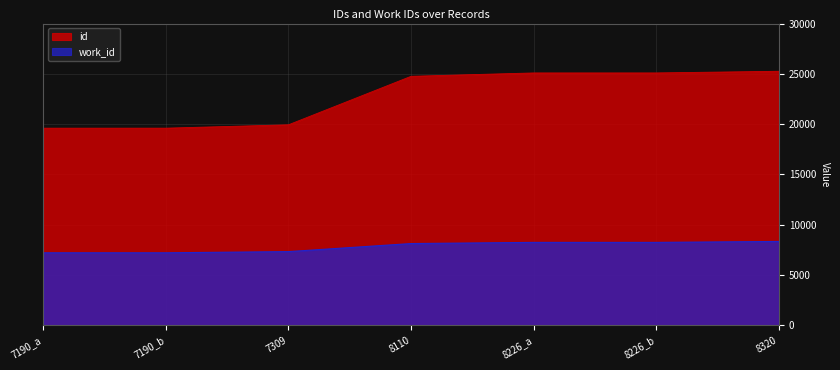

Reading right to left, extract all data points from this chart.

id: 8320=25253	8226_b=25088	8226_a=25087	8110=24752	7309=19926	7190_b=19592	7190_a=19591
work_id: 8320=8320	8226_b=8226	8226_a=8226	8110=8110	7309=7309	7190_b=7190	7190_a=7190